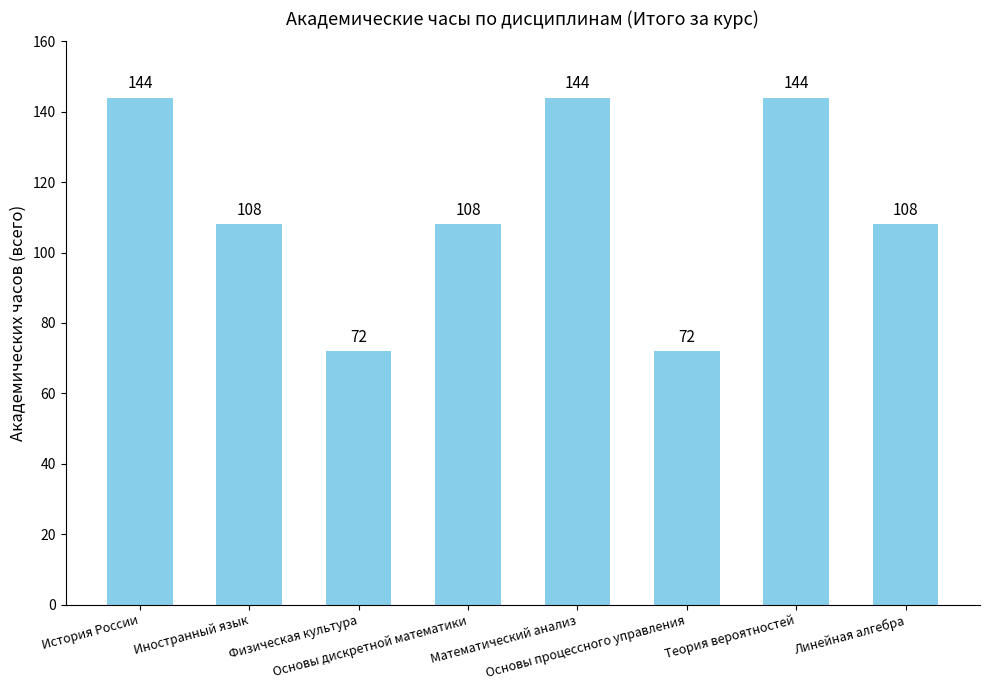

How many data points are less than 108?

2